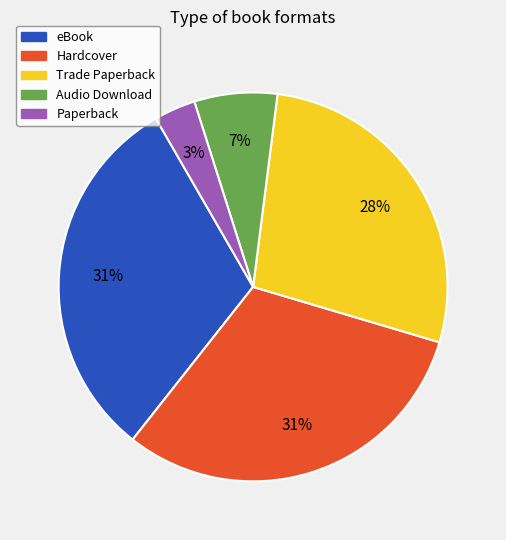

To the nearest percent, what portion does Audio Download represent?

7%